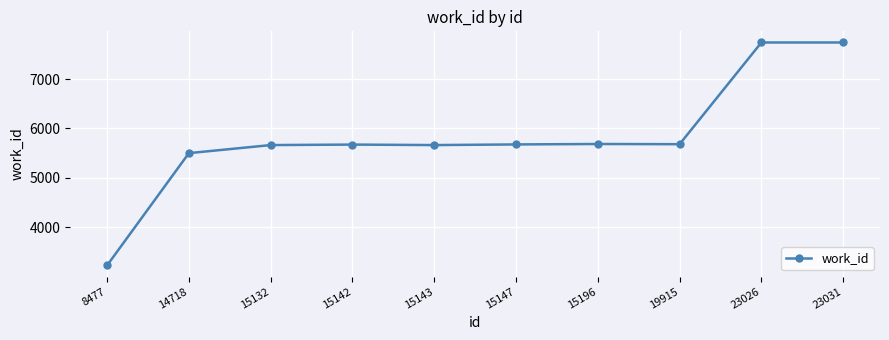

What is the maximum value shown in the chart?

7739